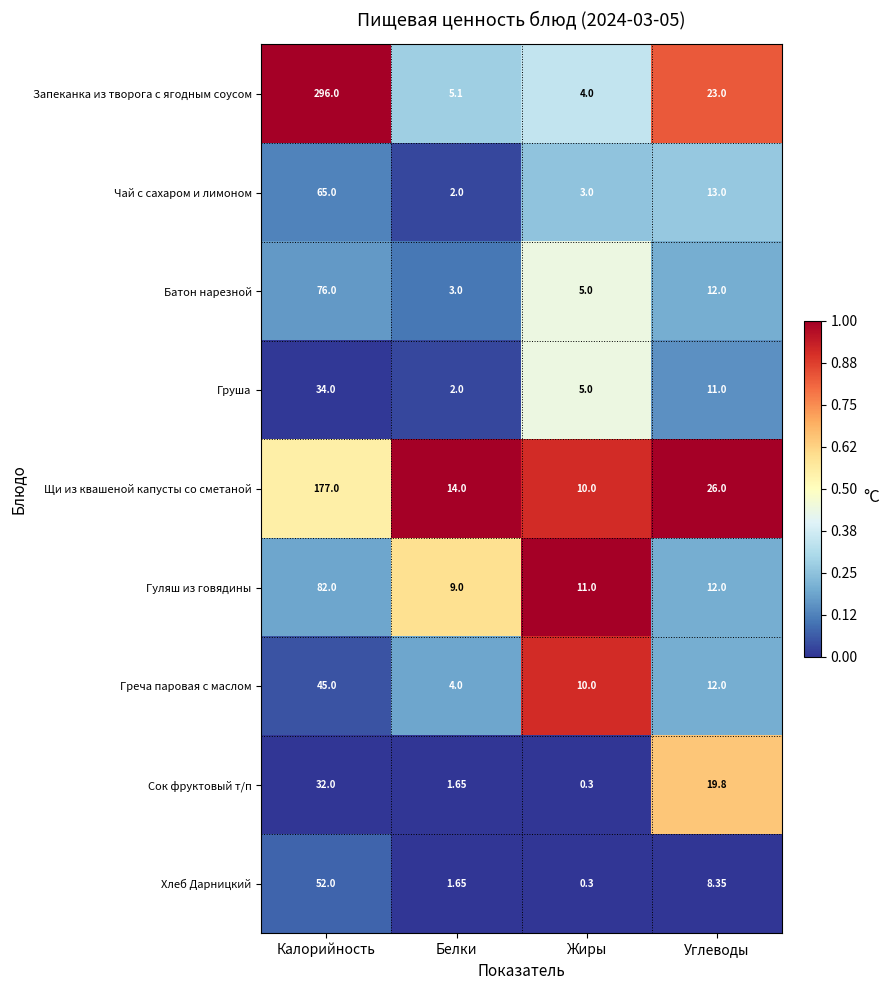

Which series has the largest range (max minus min)?

Запеканка из творога с ягодным соусом